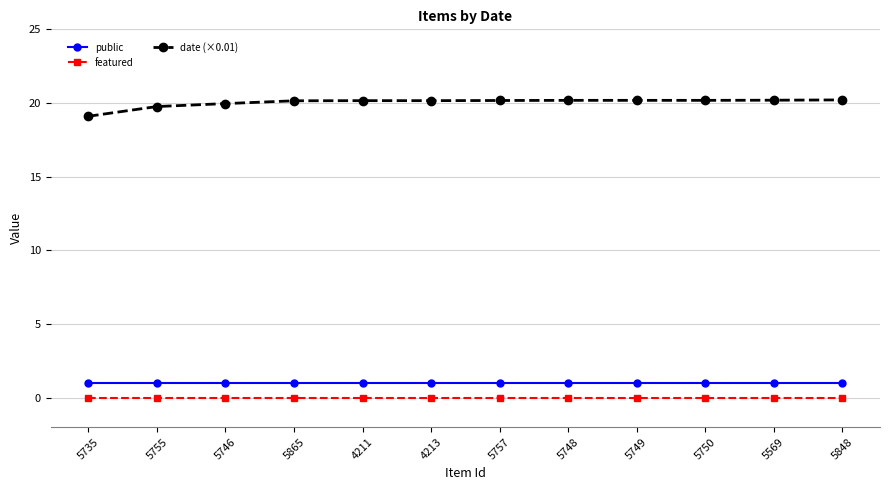

What is the total value across all series at 5735?

20.1